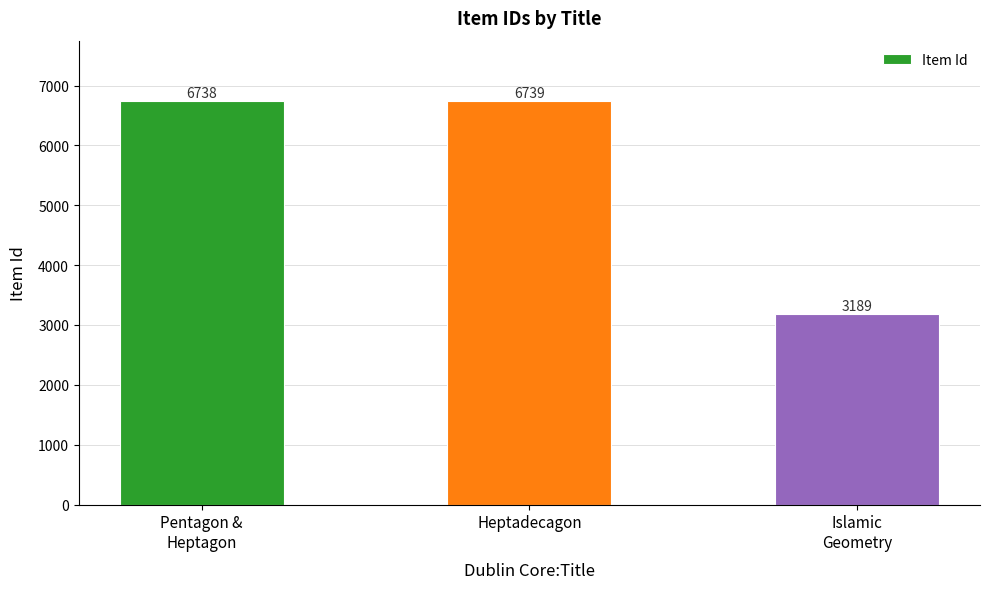

List the labels in order of value, largest first.

Heptadecagon, Pentagon &
Heptagon, Islamic
Geometry